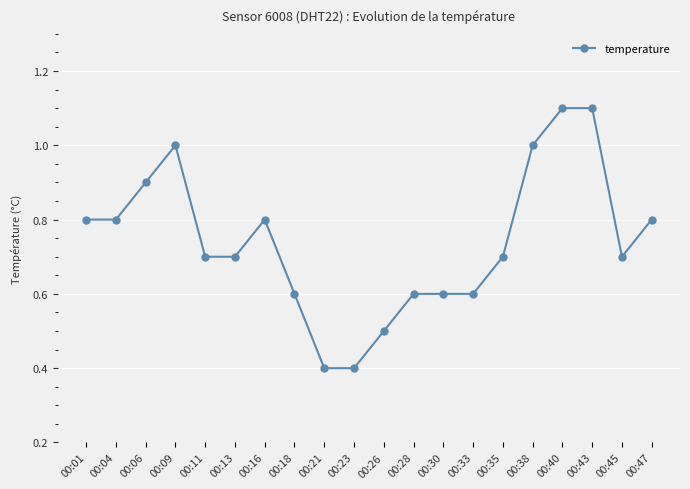

Reading right to left, list all the values displayed in this chart.

00:47=0.8	00:45=0.7	00:43=1.1	00:40=1.1	00:38=1.0	00:35=0.7	00:33=0.6	00:30=0.6	00:28=0.6	00:26=0.5	00:23=0.4	00:21=0.4	00:18=0.6	00:16=0.8	00:13=0.7	00:11=0.7	00:09=1.0	00:06=0.9	00:04=0.8	00:01=0.8